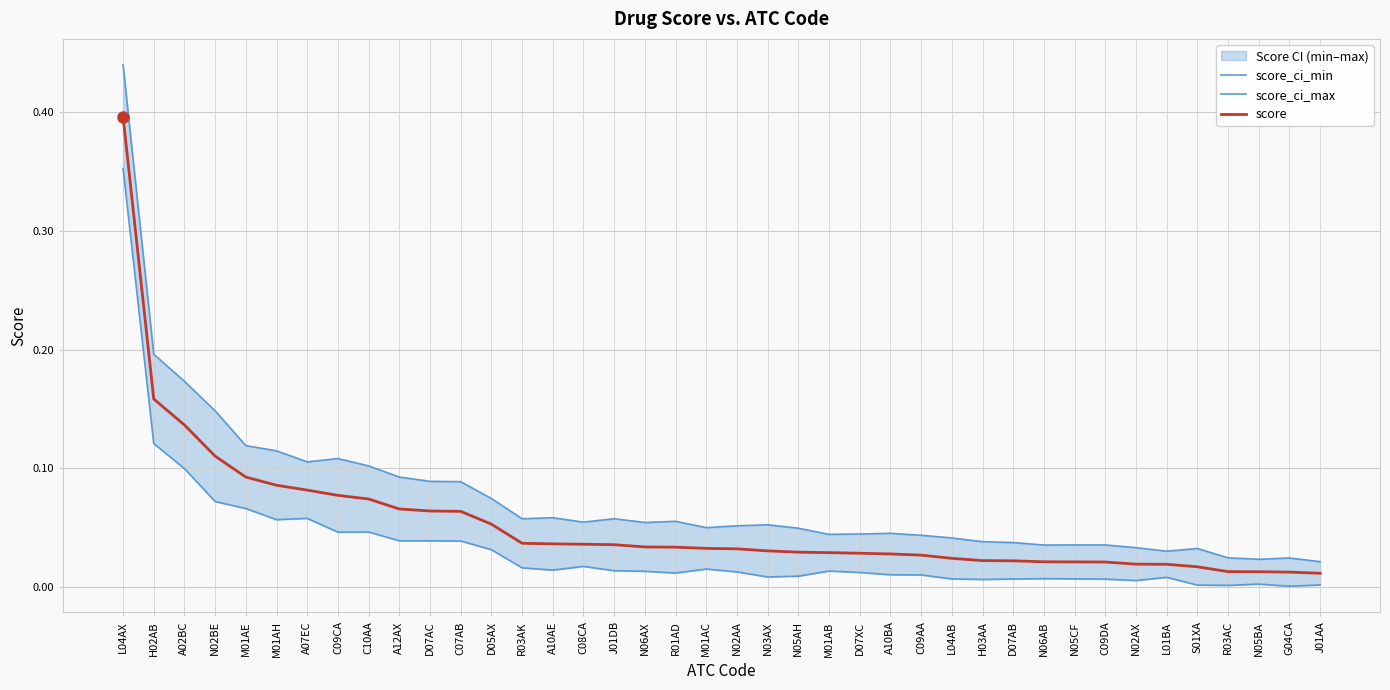

Rank the series by their average value, from lowest to highest.

score_ci_min, score, score_ci_max